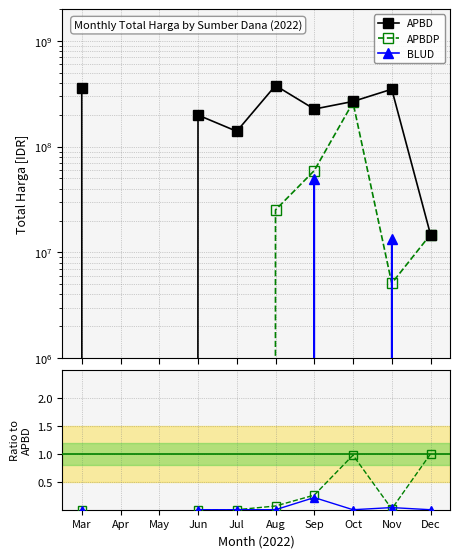

What is the average value of the BLUD series?

6292000.0